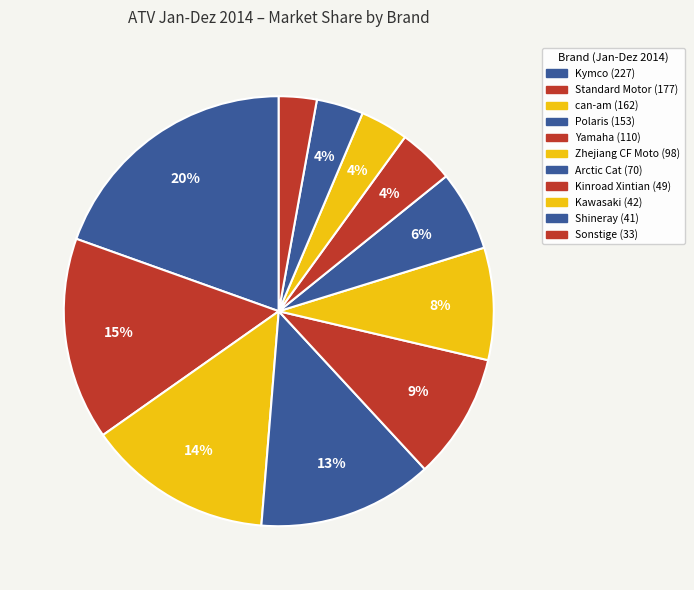

Which slice is the largest?

Kymco